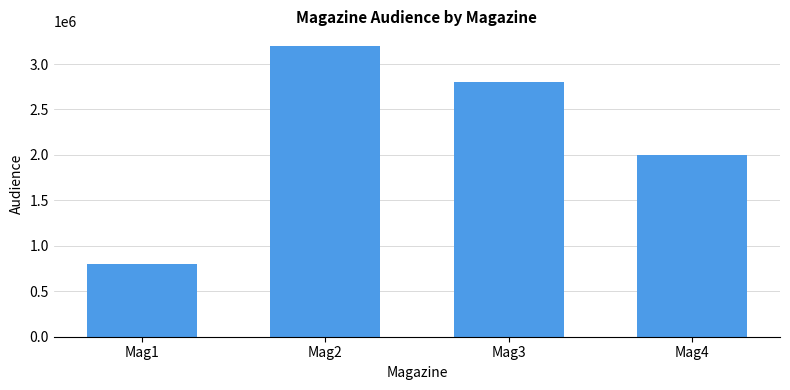

Which category has the lowest value across all series?

Mag1